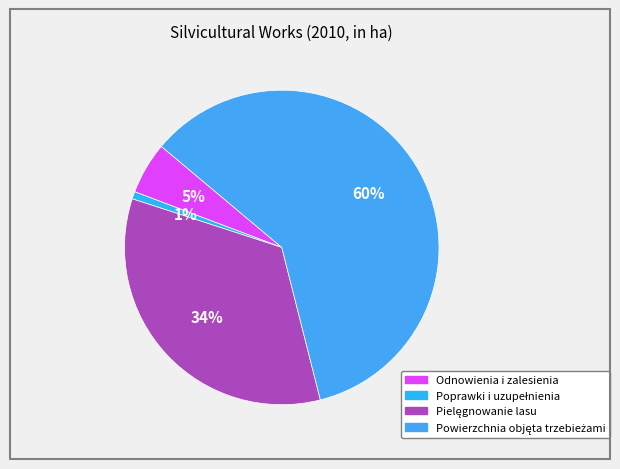

What is the total percentage of Poprawki i uzupełnienia and Pielęgnowanie lasu?

34.7%